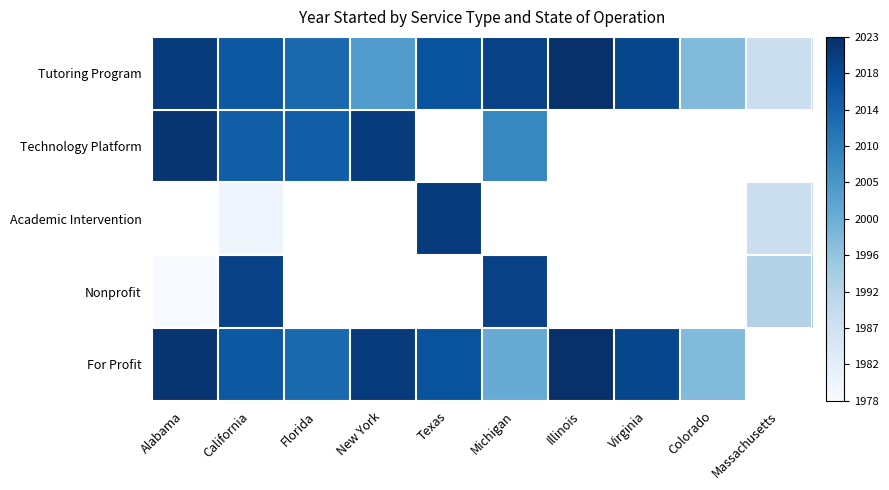

Which category has the lowest value in the For Profit series?

Colorado